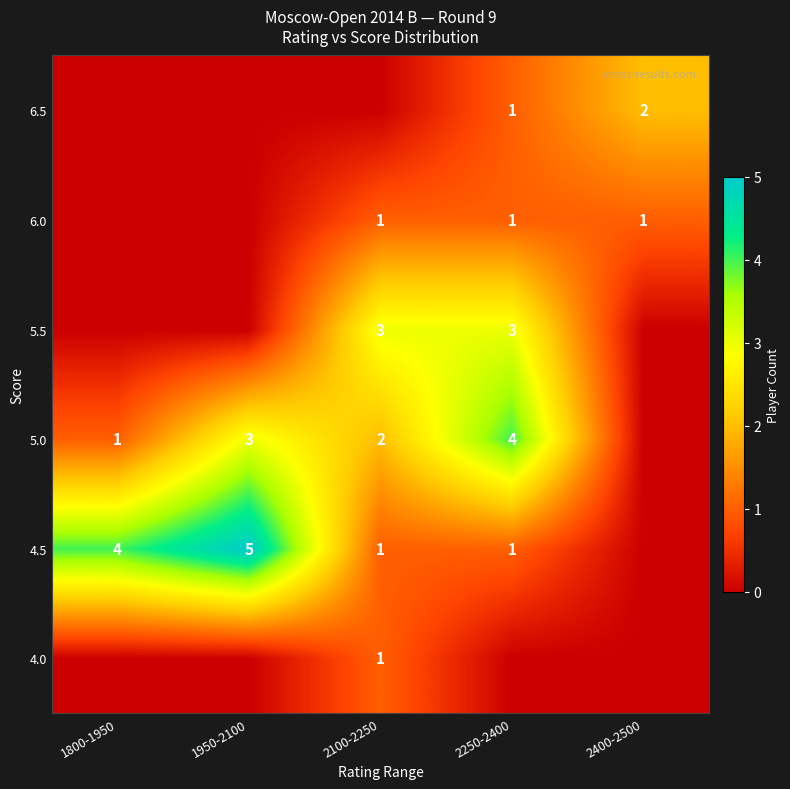

Is it true that 6.5 equals 0 at 2400-2500?

False